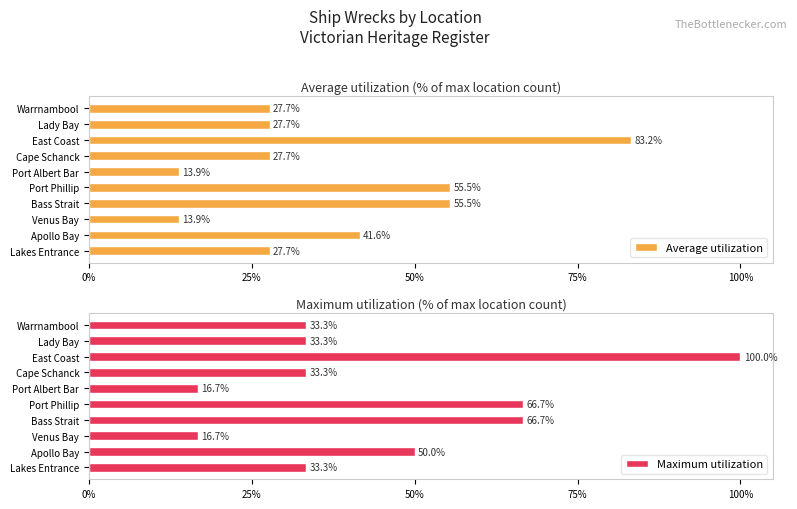

Which category has the highest value in the Average utilization series?

East Coast